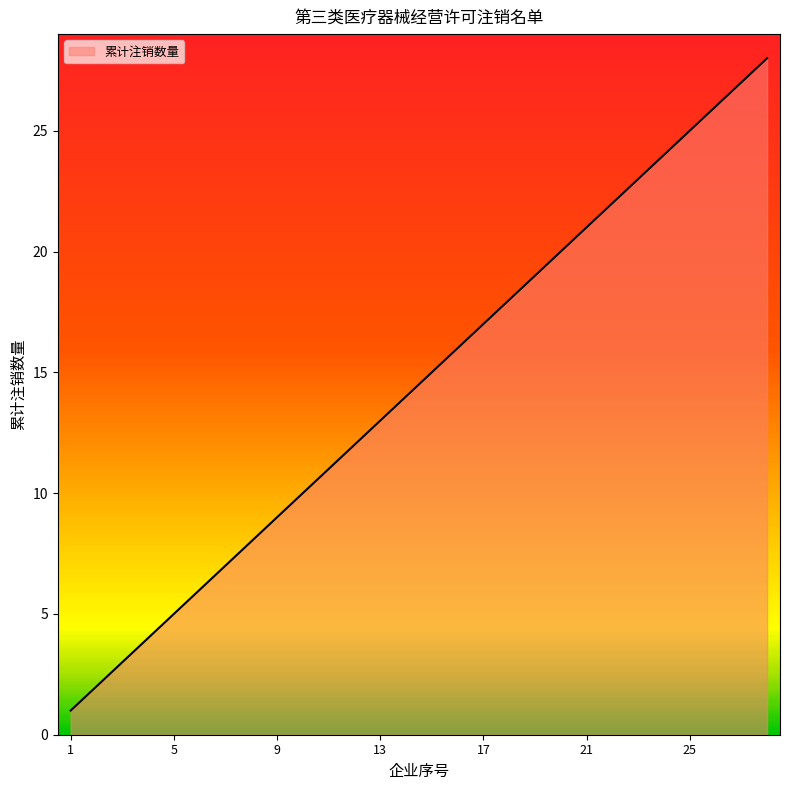

What is the maximum value shown in the chart?

28